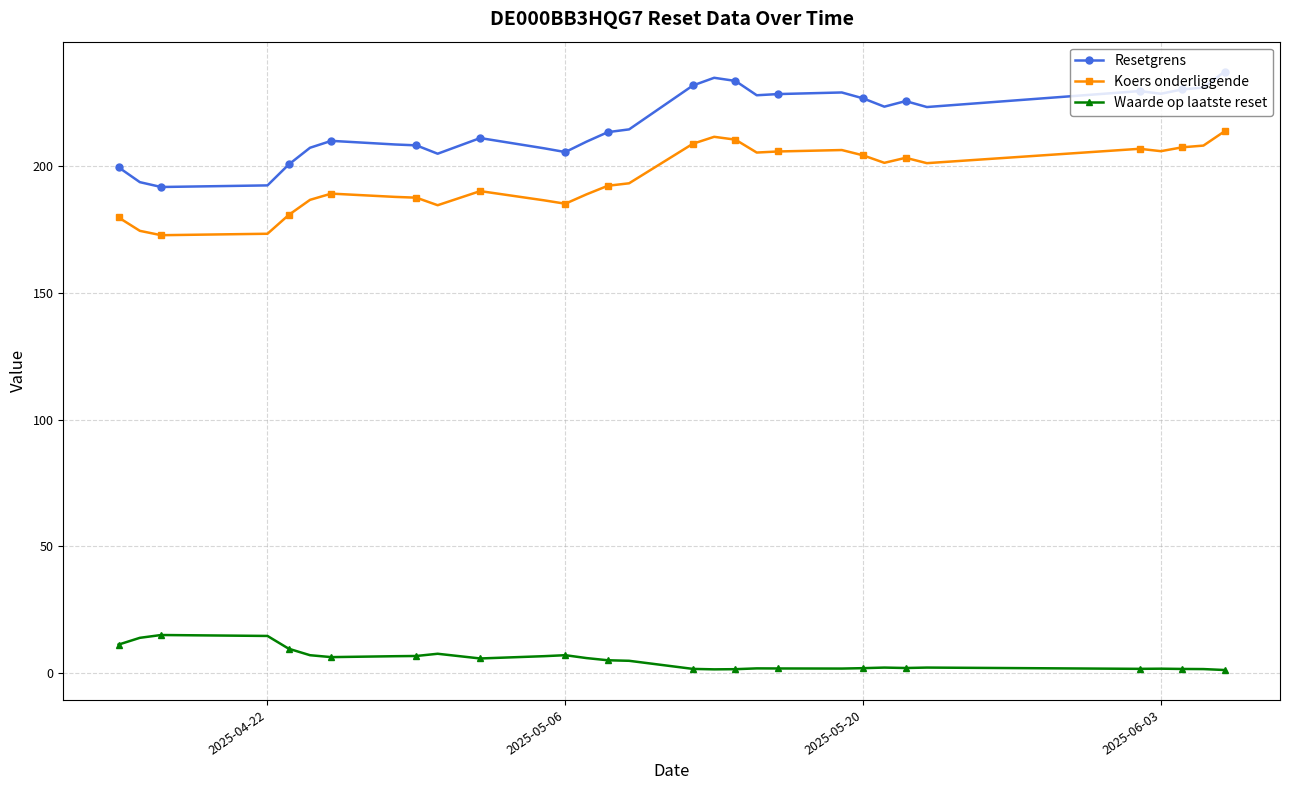

How many lines are shown in the chart?

3